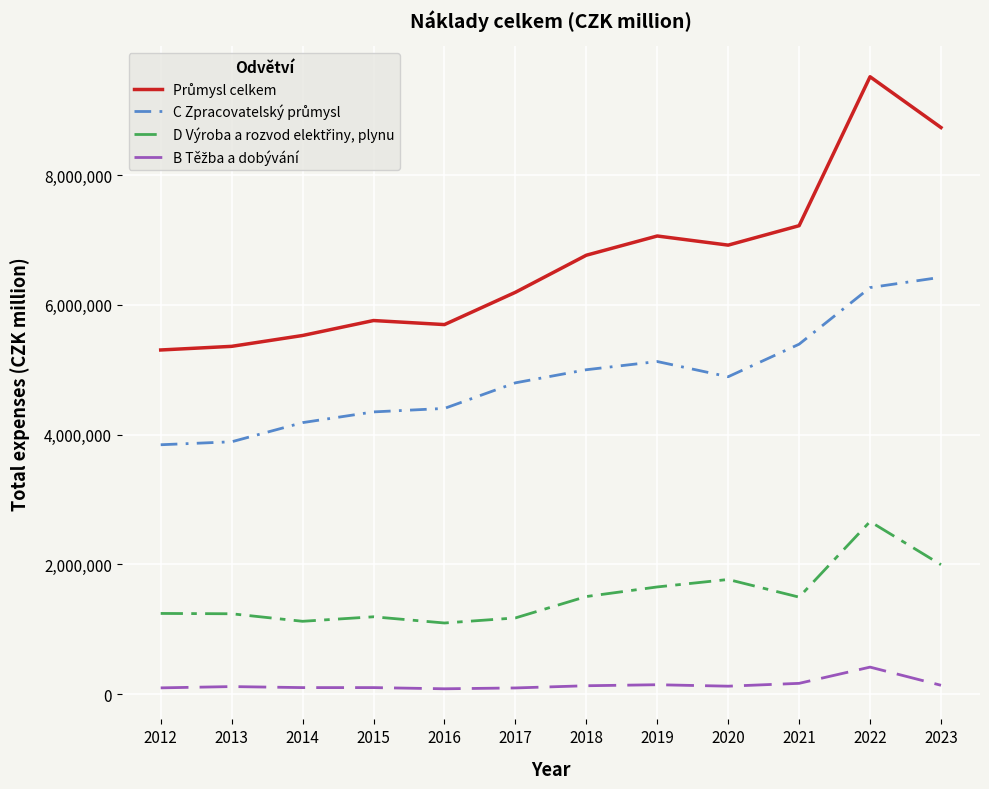

At which category is the sum across all series the highest?

2022